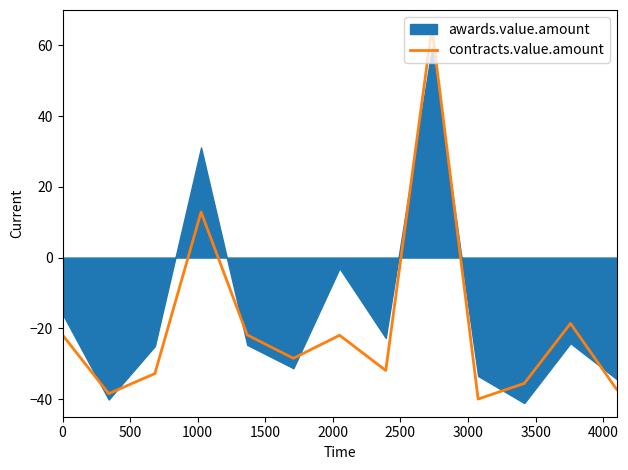

Is this an area chart (filled region under the line)?

No